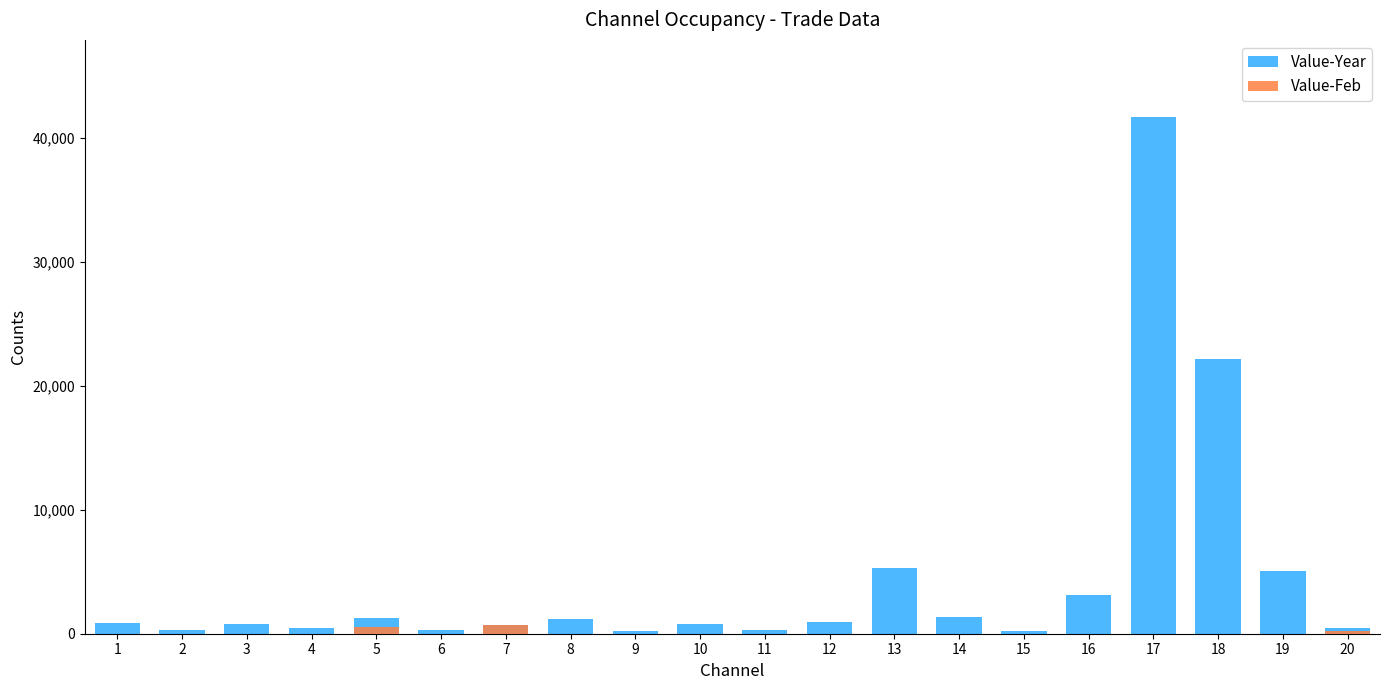

At which category is the sum across all series the highest?

17